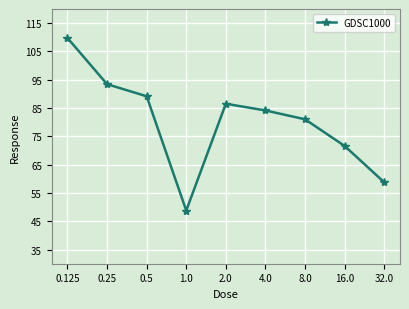

Is this an area chart (filled region under the line)?

No